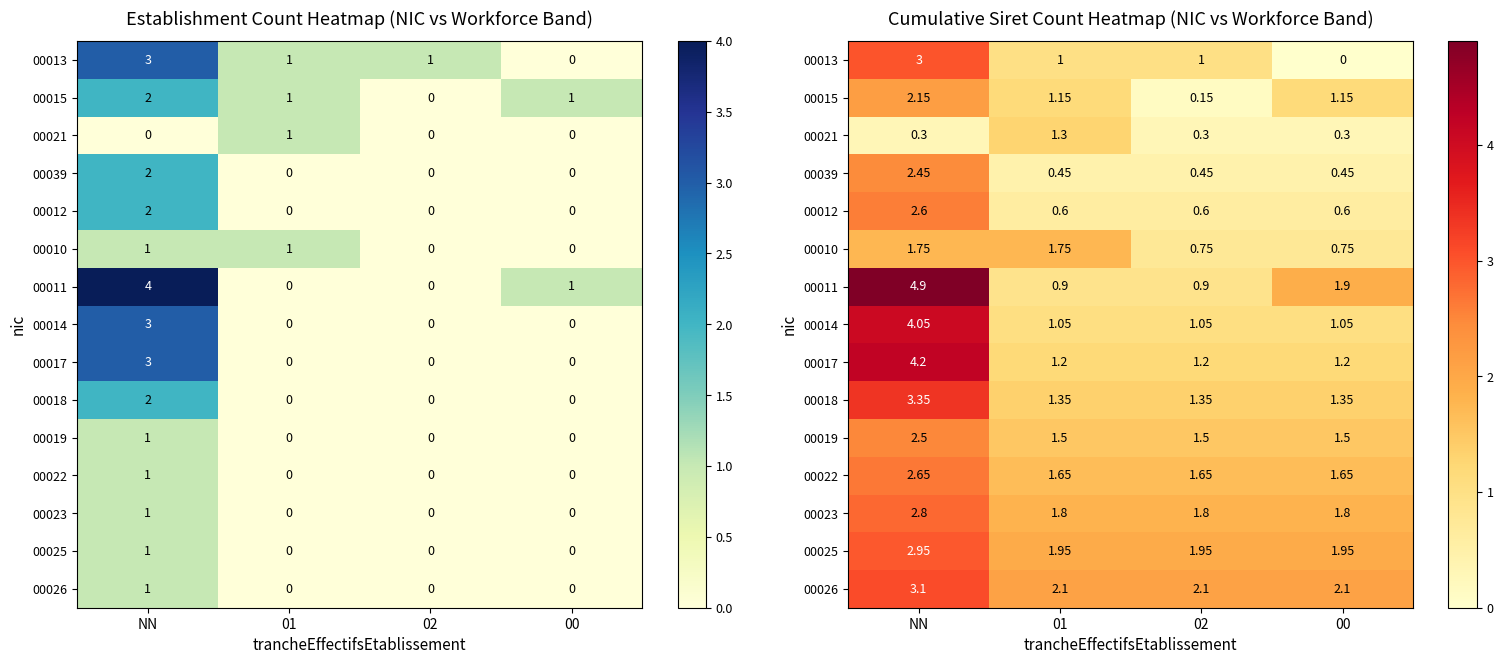

Is it true that 00026 equals 3.0 at 02?

False